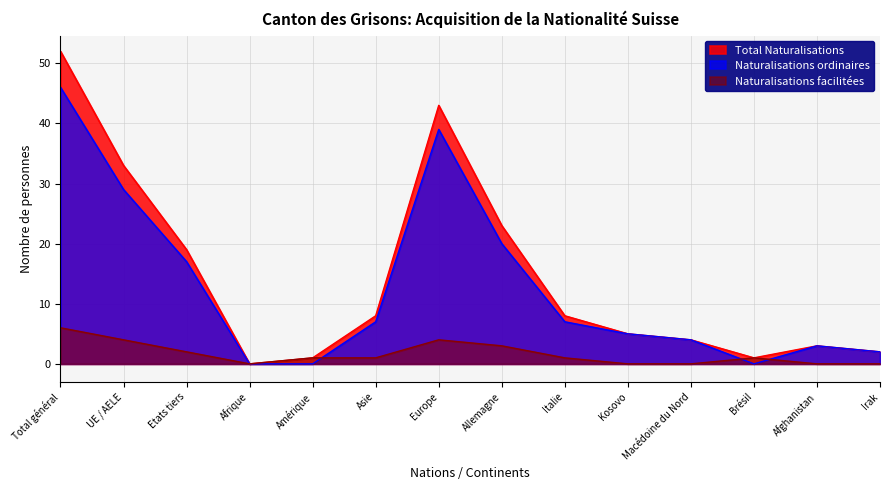

How many data points in Total Naturalisations are above 8?

5